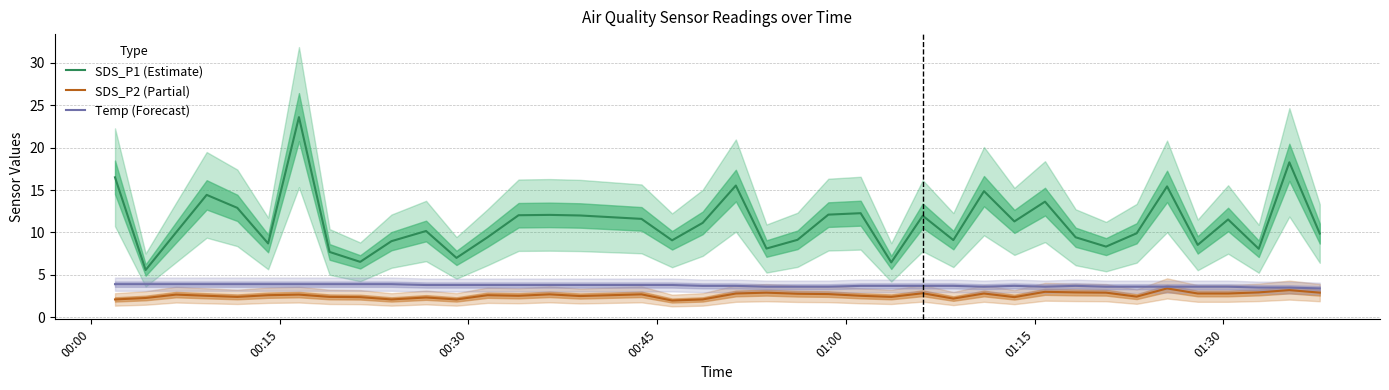

How many distinct data groups are displayed?

3